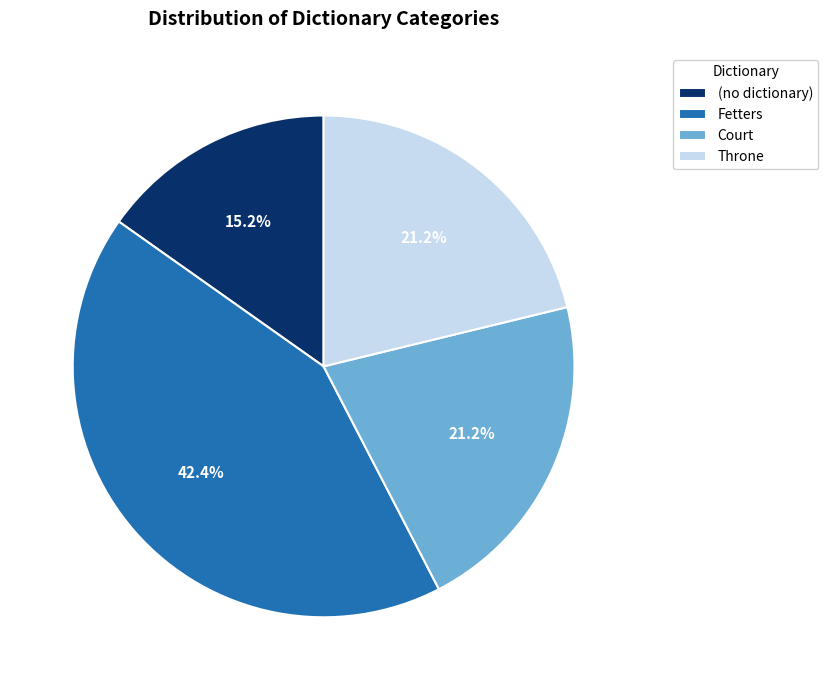

Does Throne account for over 50% of the chart?

No